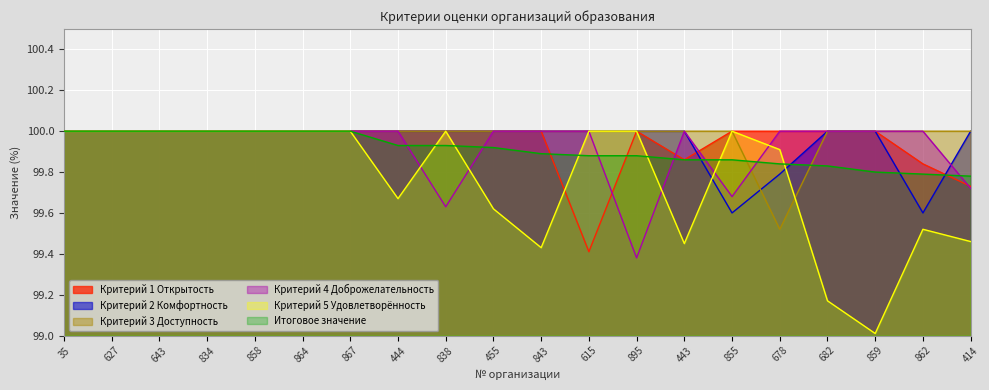

At which category does the chart reach its peak across all series?

35